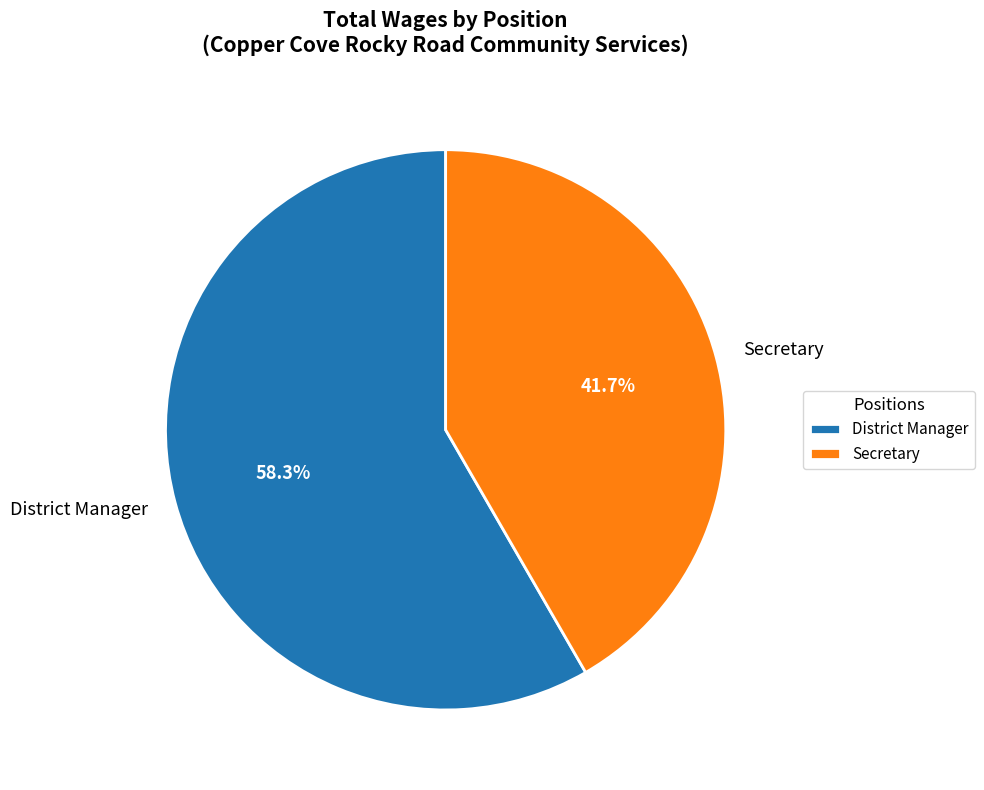

What percentage is NOT represented by Secretary?

58.3%